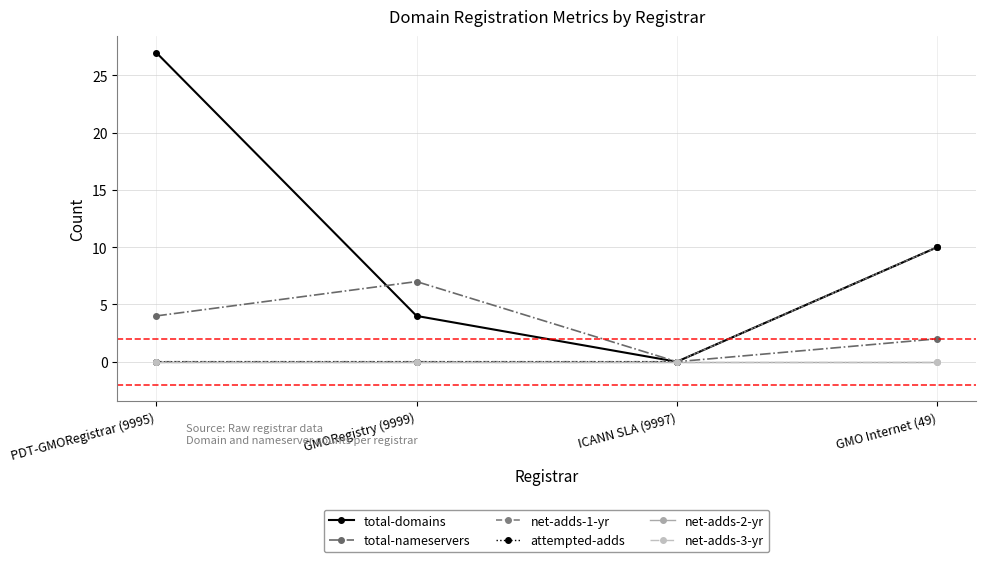

Does the chart have visible grid lines?

Yes